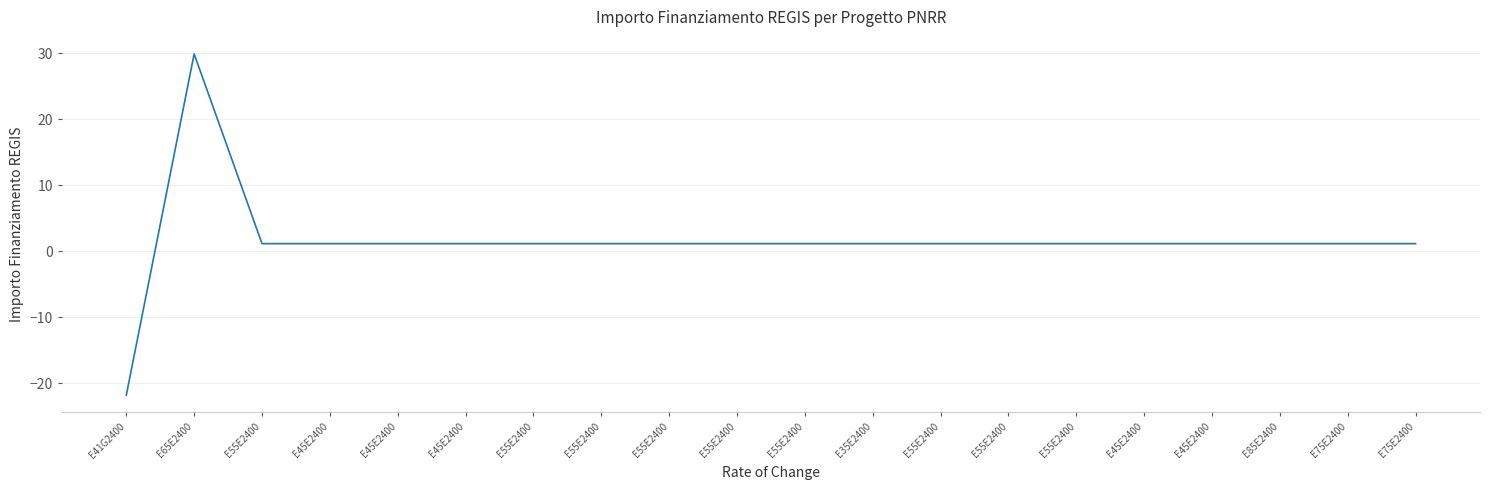

List the labels in order of value, smallest first.

E41G2400, E55E2400, E45E2400, E45E2400, E45E2400, E55E2400, E55E2400, E55E2400, E55E2400, E55E2400, E35E2400, E55E2400, E55E2400, E55E2400, E45E2400, E45E2400, E85E2400, E75E2400, E75E2400, E65E2400